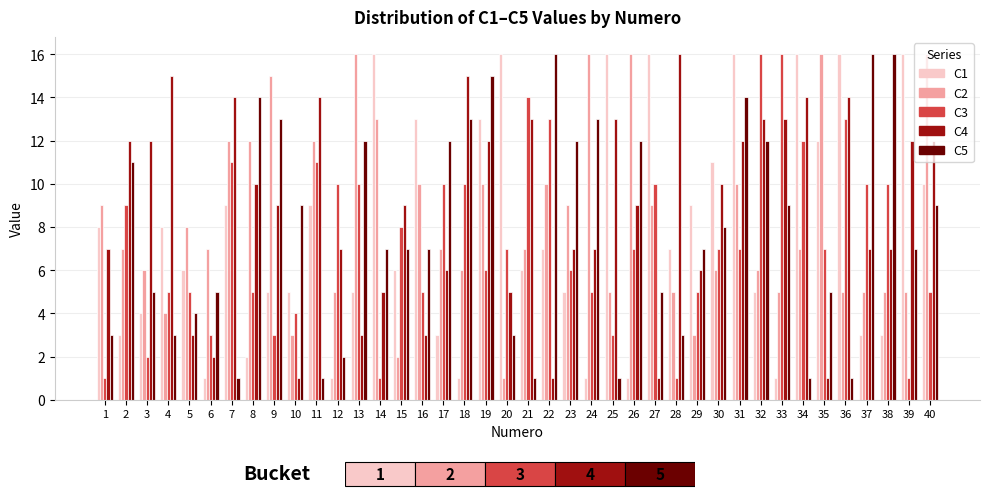

Between 6 and 1, which is larger?

1